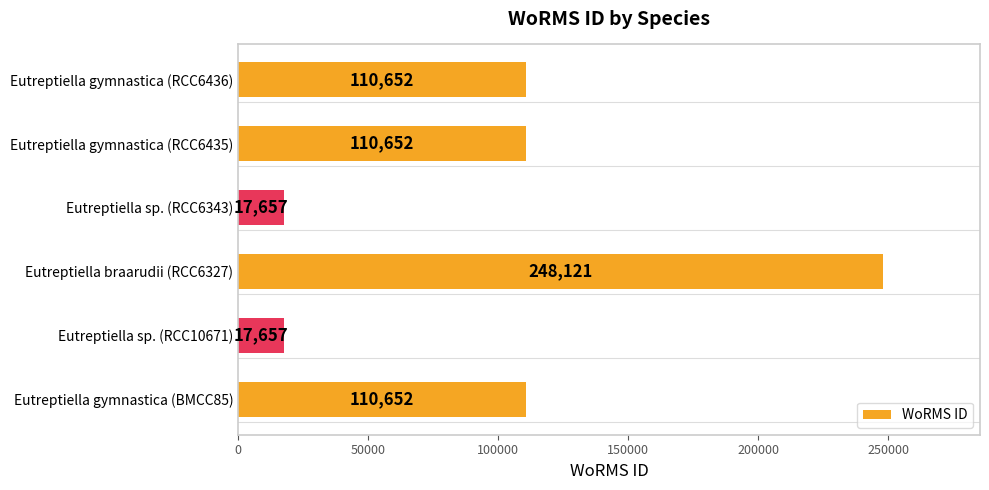

Does the chart contain stacked bars?

No